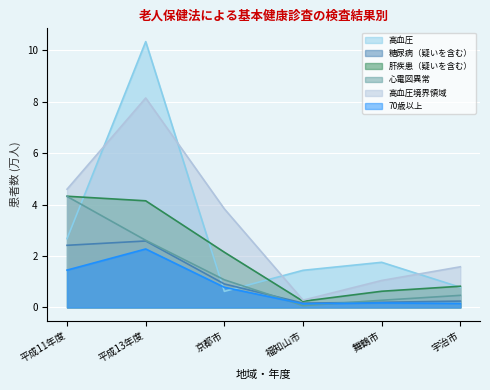

How many data points in 肝疾患（疑いを含む） are less than 2?

3